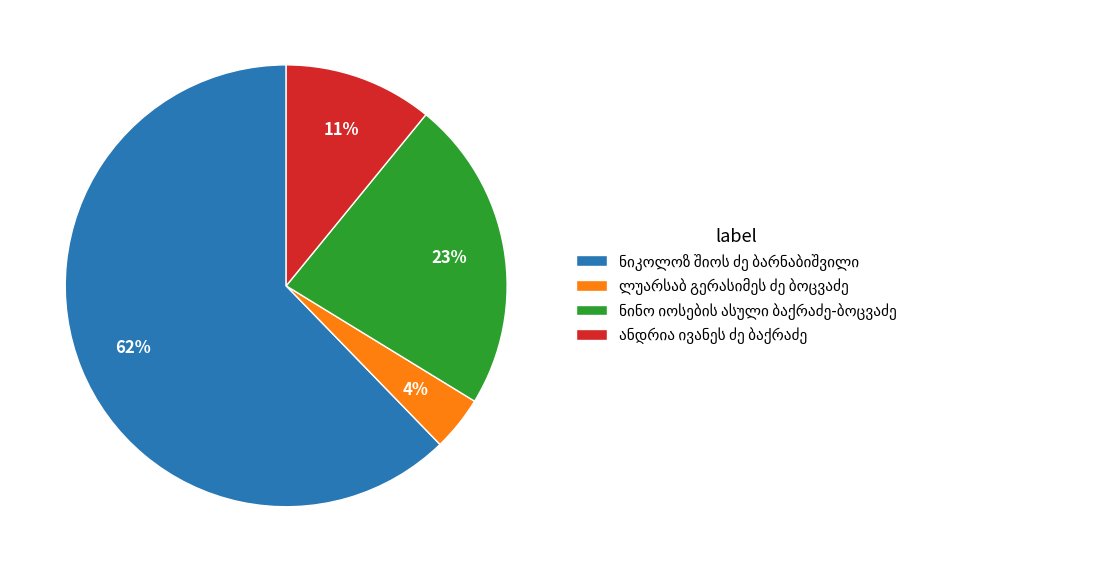

Is there any slice that represents more than half of the pie?

Yes